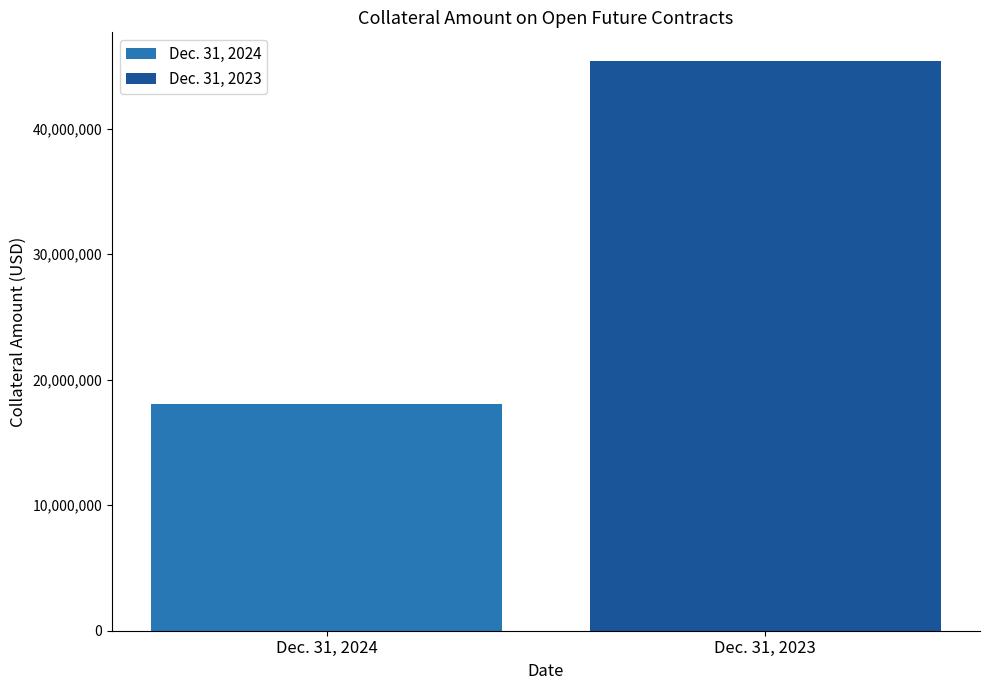

What is the maximum value shown in the chart?

45391063